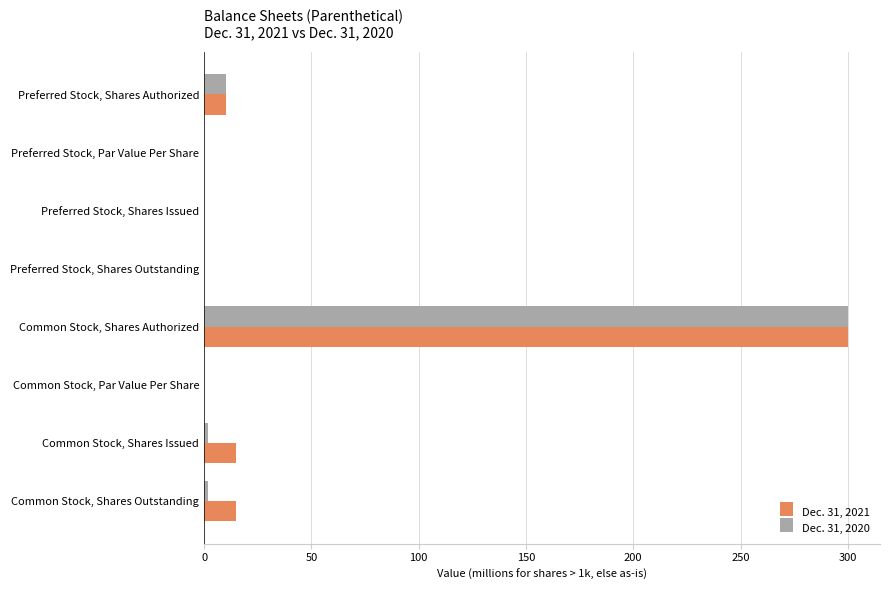

What is the maximum value for Dec. 31, 2021?

300.0